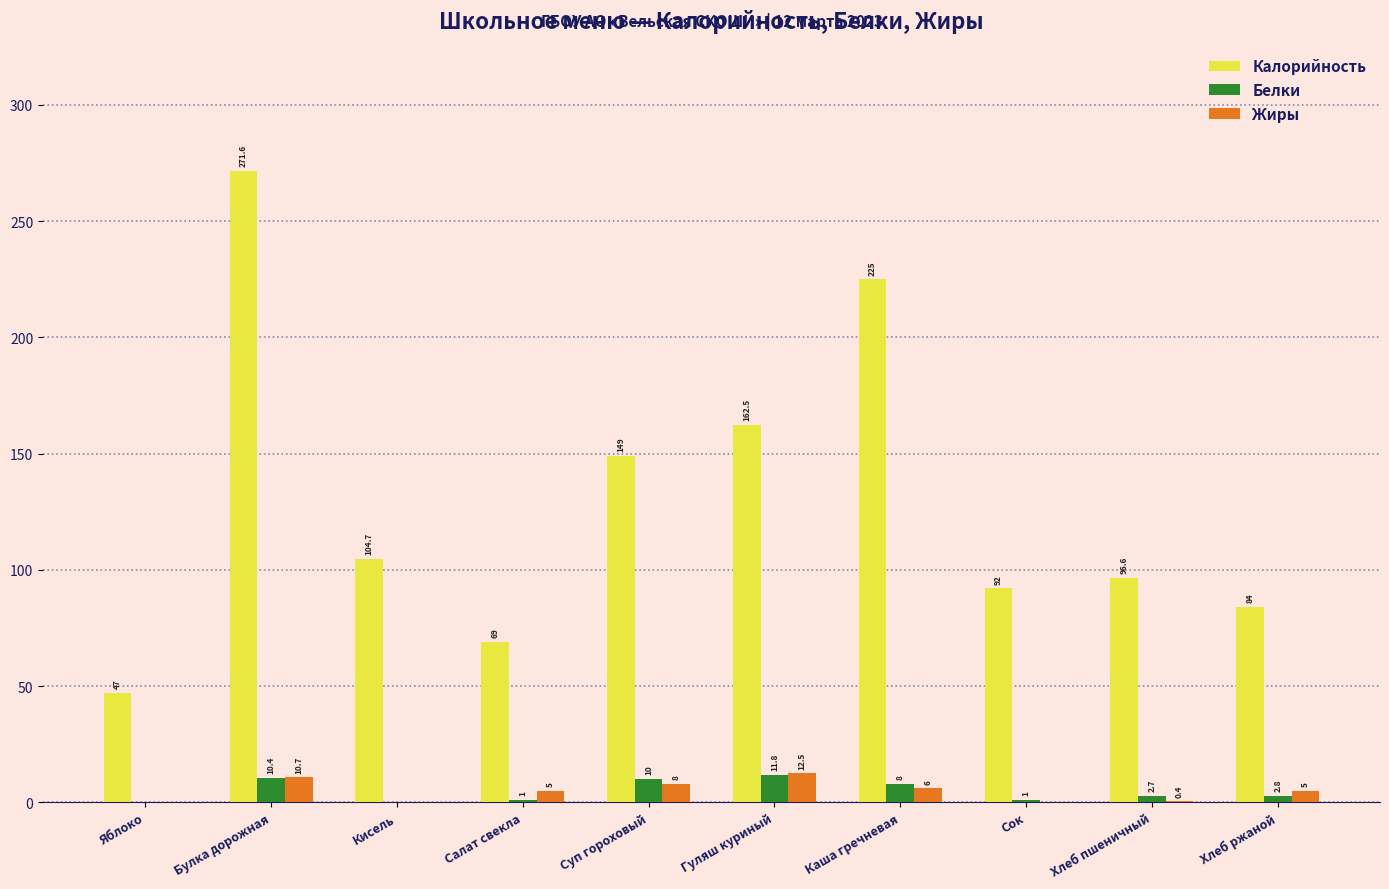

What is the spread (max minus min) of values at Суп гороховый?

141.0